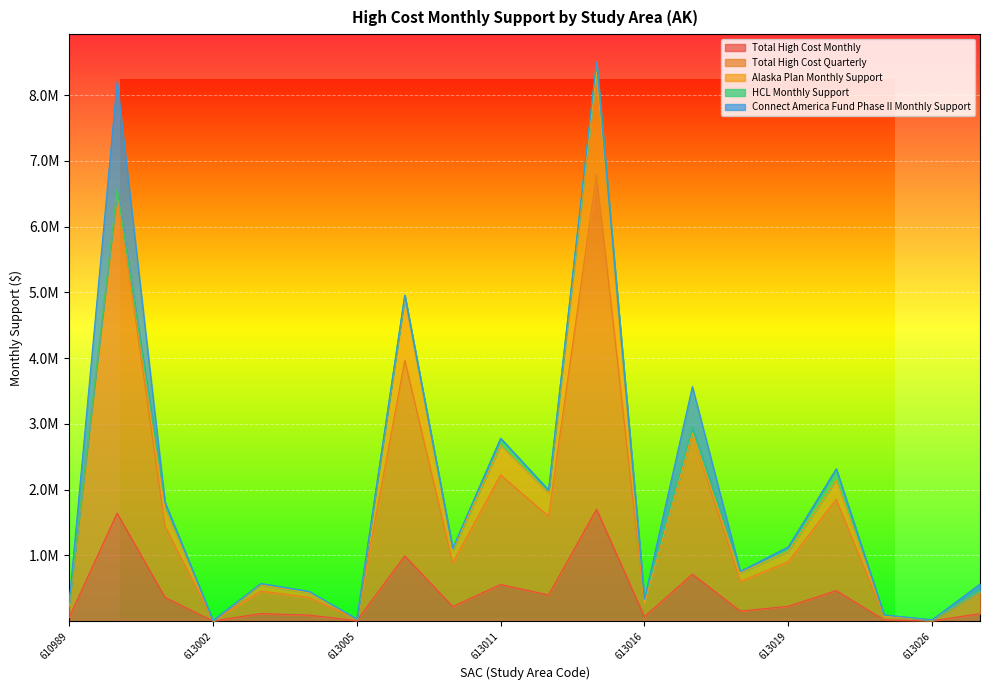

Where is Connect America Fund Phase II Monthly Support nearest to the value 820592?

613017